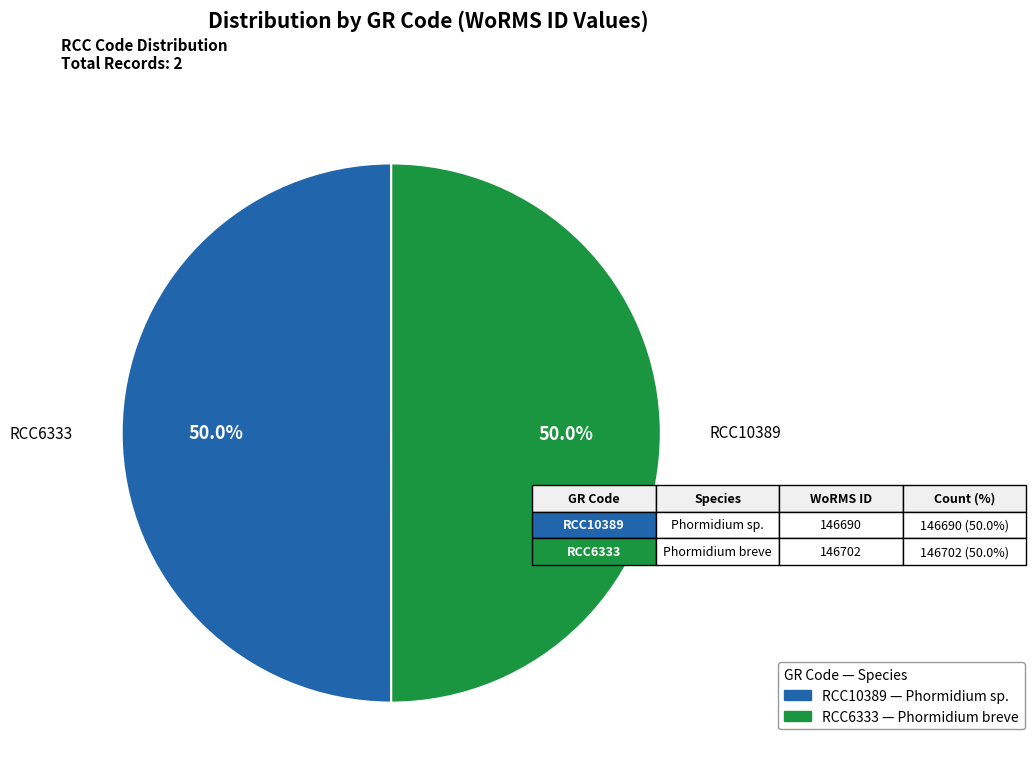

To the nearest percent, what is the average slice percentage?

50%